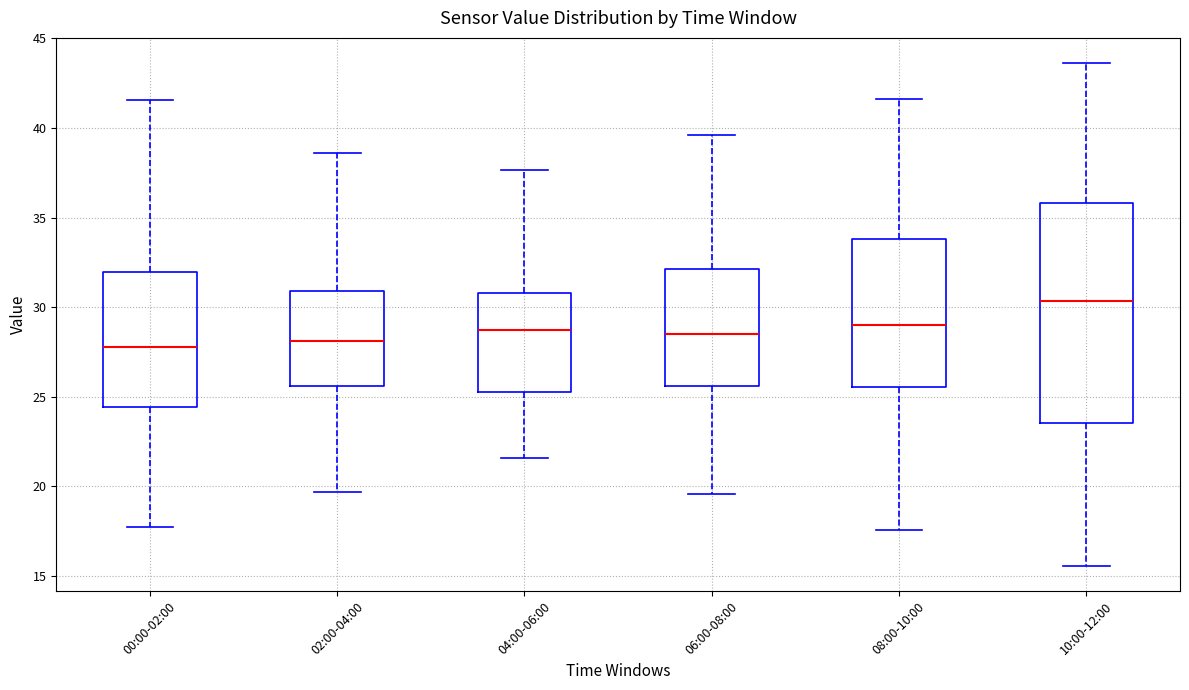

Which box's median line is the highest?

10:00-12:00